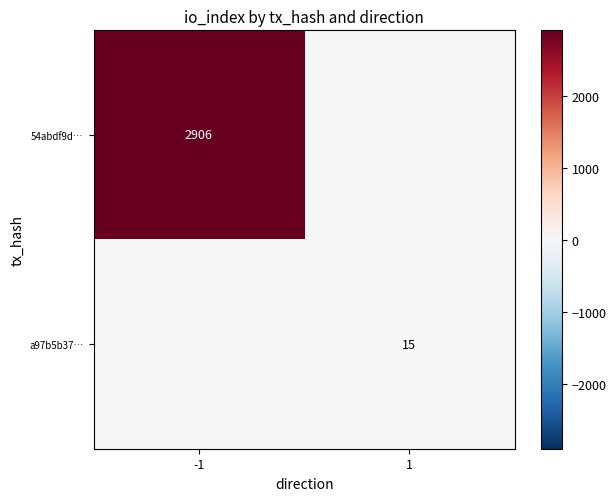

Is the value of 54abdf9d… at -1 greater than the value of a97b5b37… at 1?

Yes